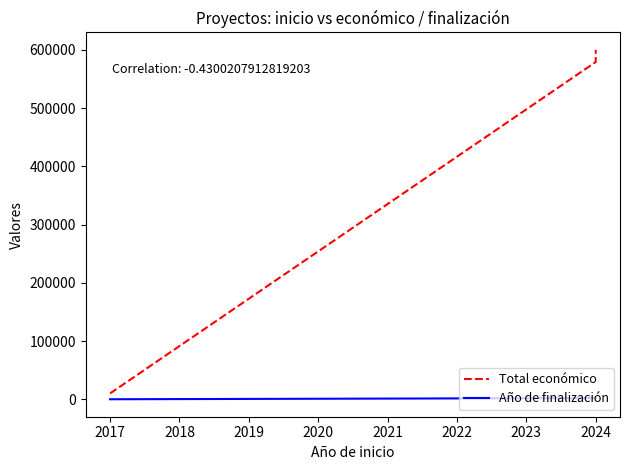

Rank the series at 2024 from lowest to highest value.

Año de finalización, Total económico